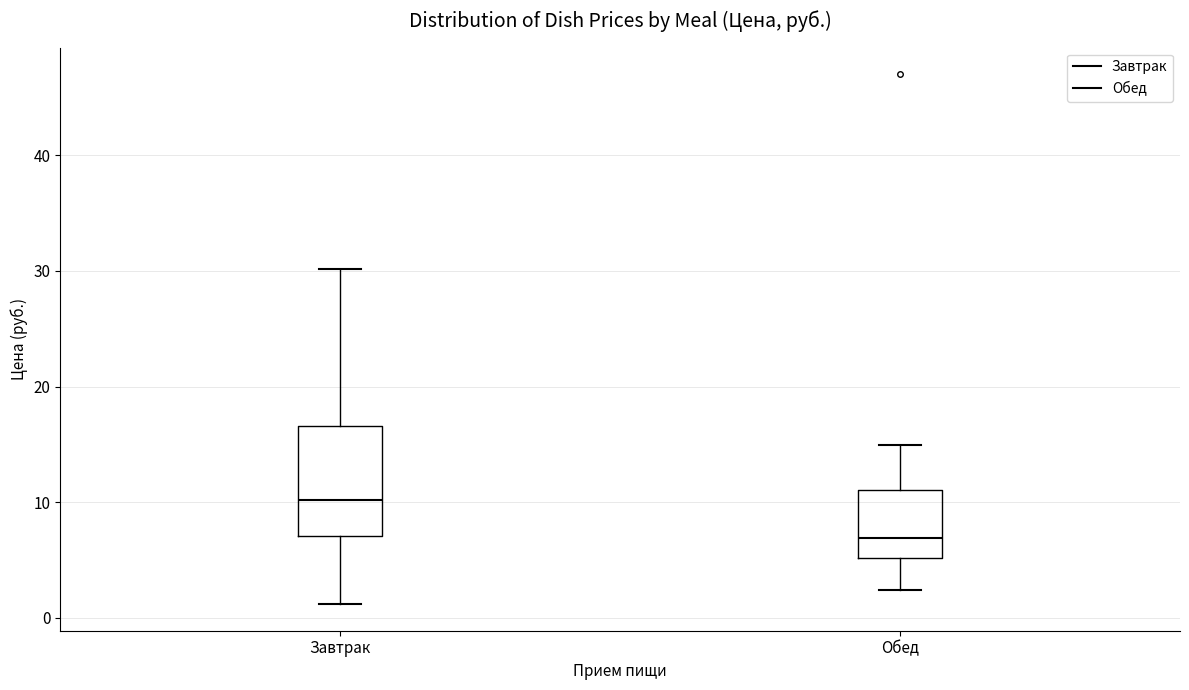

Where does the upper whisker of the box for Завтрак end on the y-axis? The values are not printed on the chart, so give them approximately, as read against the axis.

30